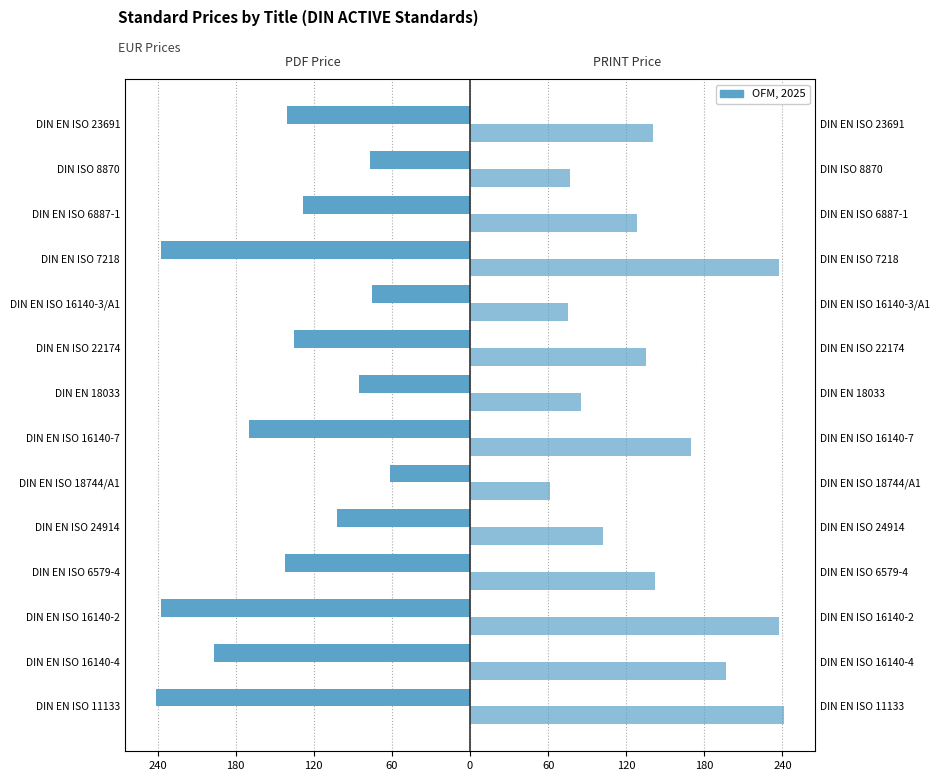

What is the spread (max minus min) of values at DIN EN ISO 18744/A1?

122.8